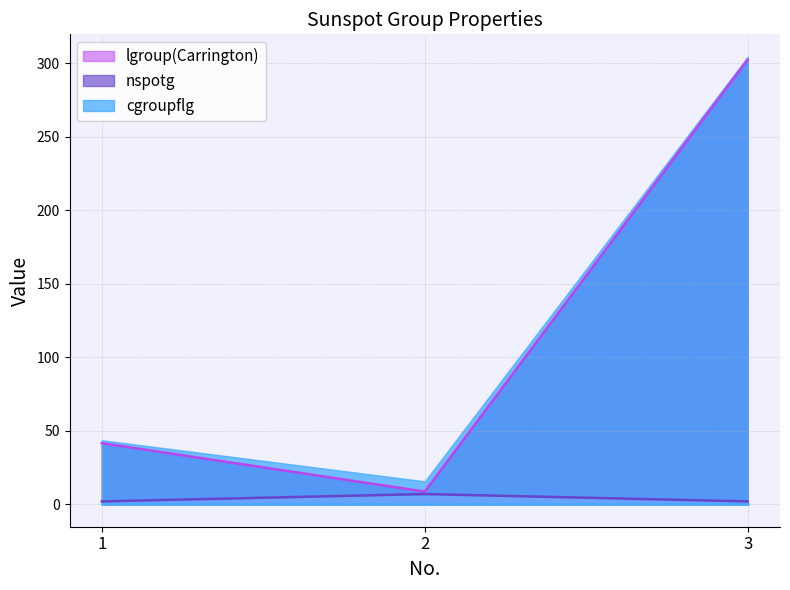

What is the lowest value of the nspotg series?

2.0